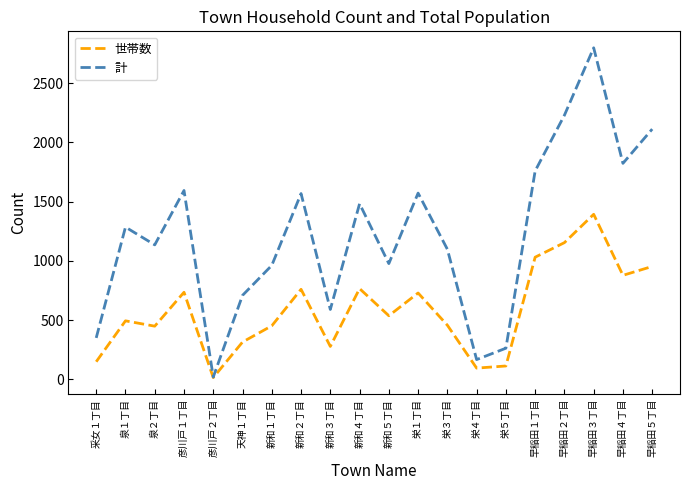

What is the maximum value shown in the chart?

2798